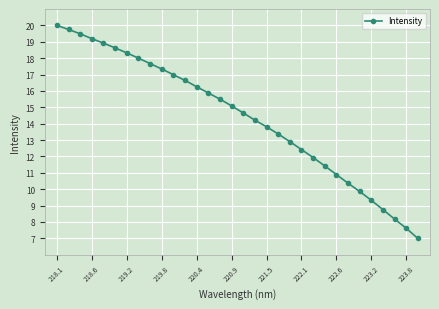

What is the greatest value displayed?

20.0